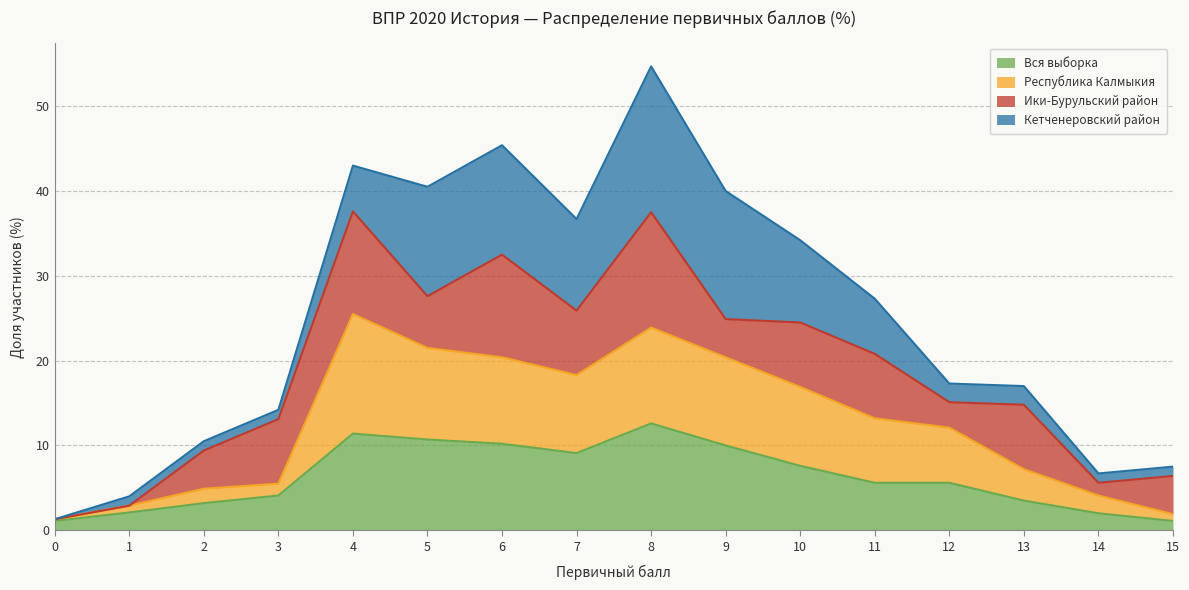

What is the total value across all series at 8?

54.7